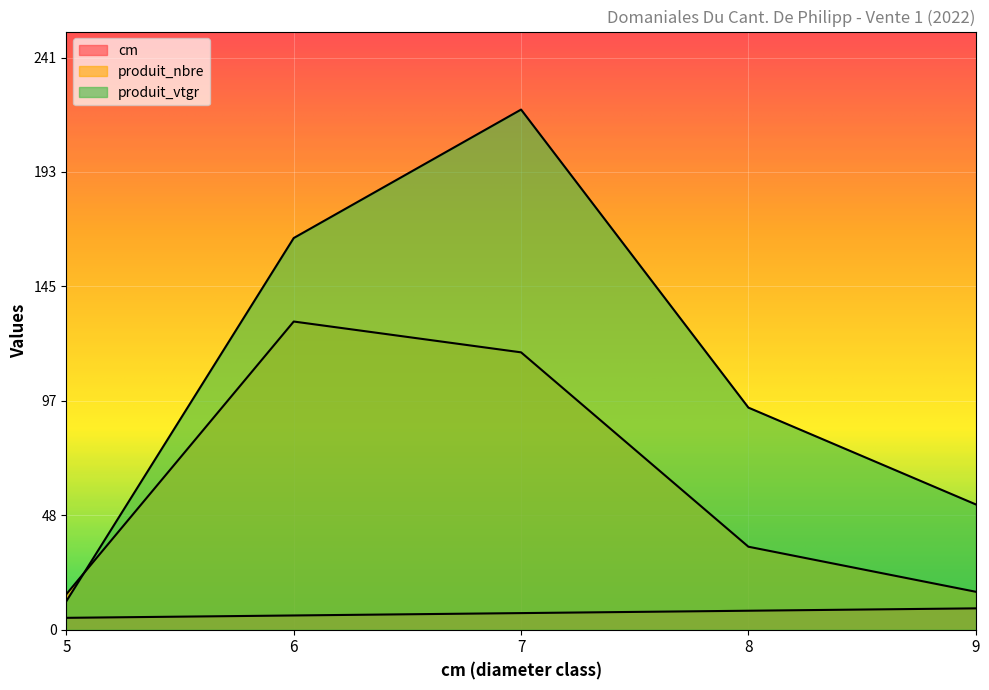

Rank the series by their maximum value, from lowest to highest.

cm, produit_nbre, produit_vtgr